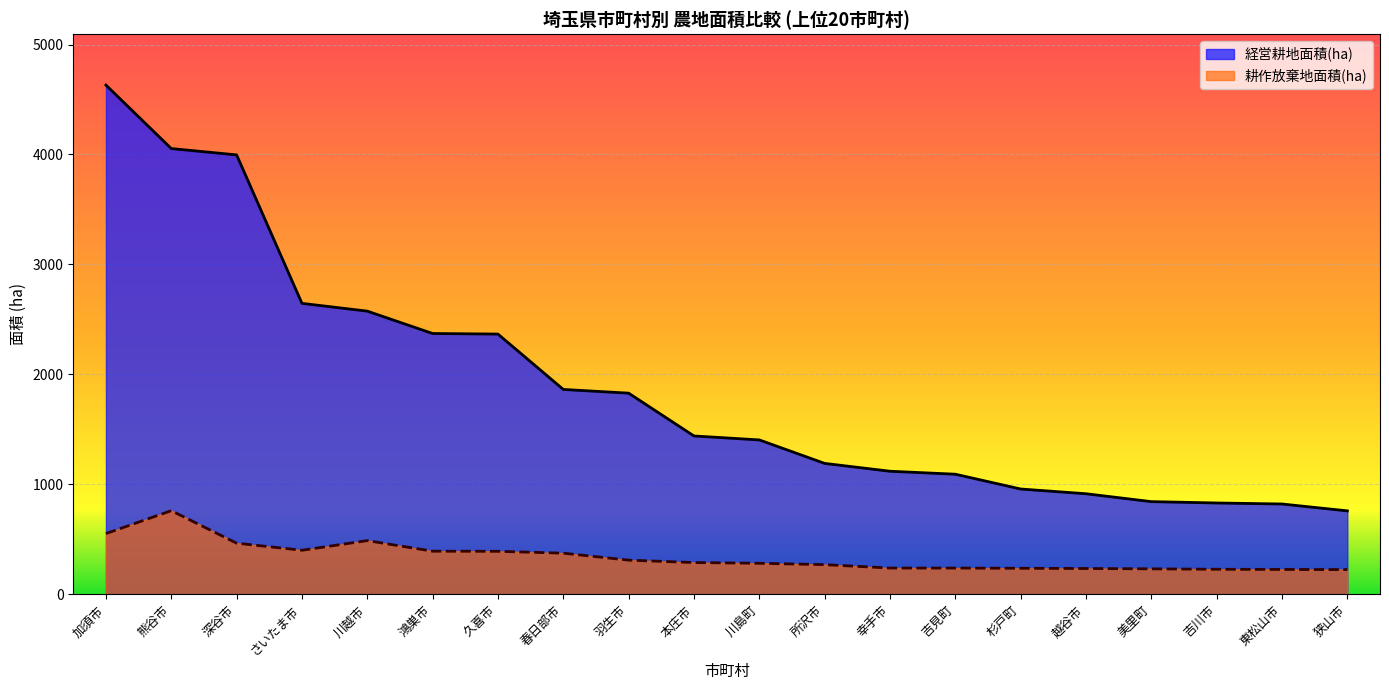

How many values in the 耕作放棄地面積(ha) series are below 289?

10